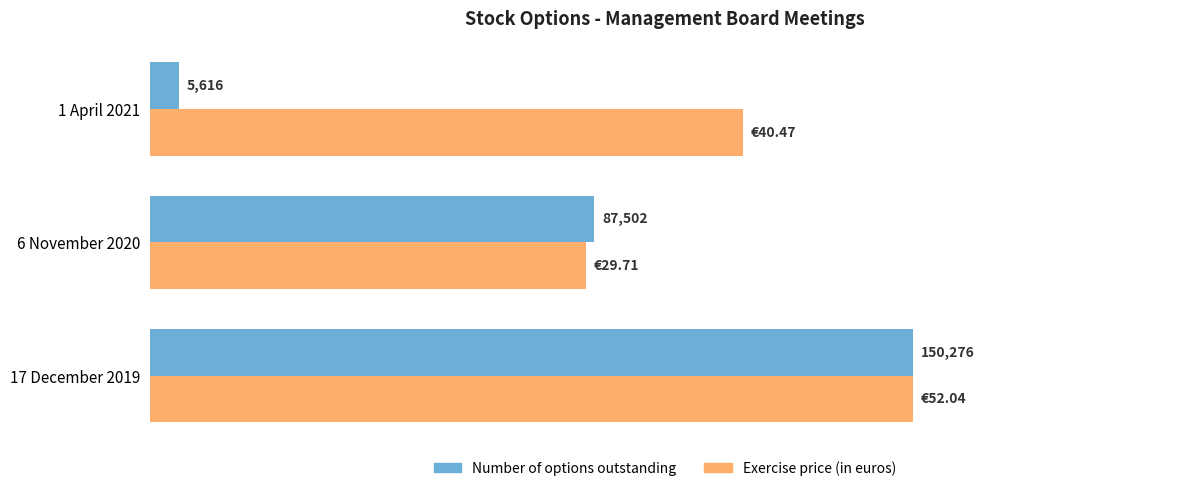

Which series has the widest spread of values?

Number of options outstanding